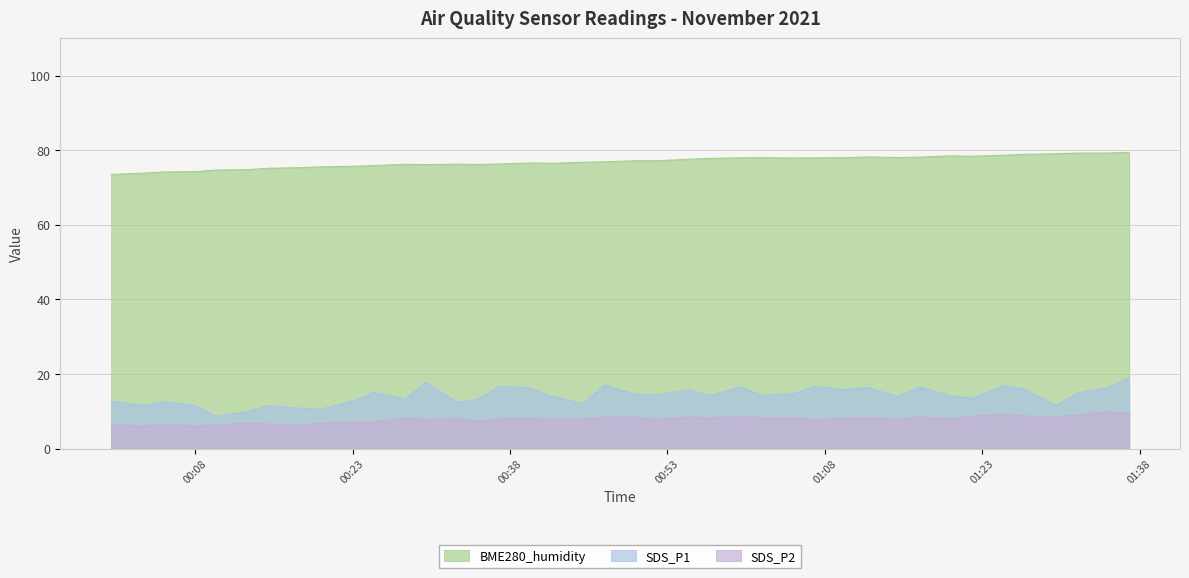

Rank the series by their maximum value, from lowest to highest.

SDS_P2, SDS_P1, BME280_humidity